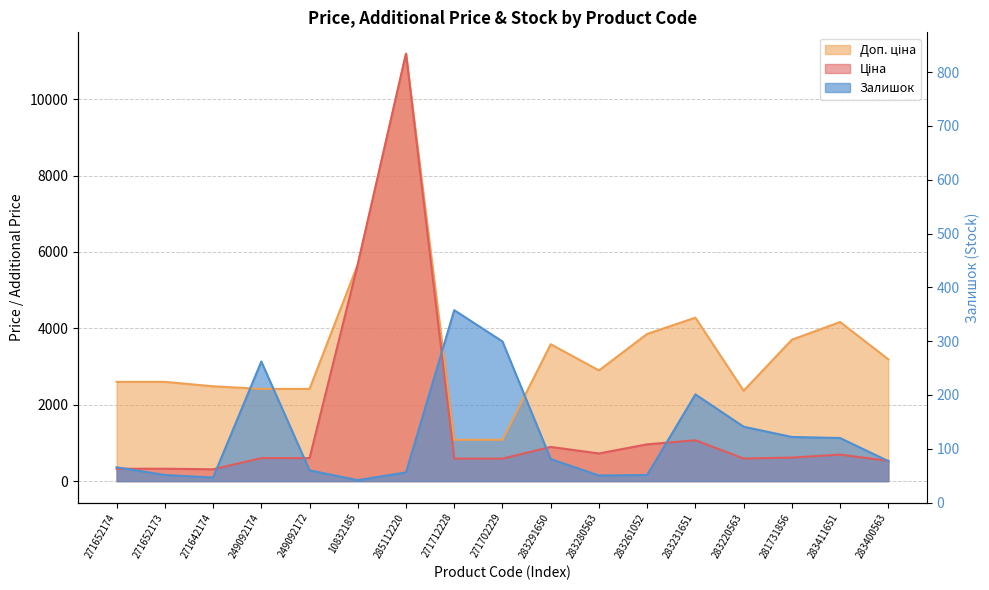

What is the highest value of the Ціна series?

11188.2